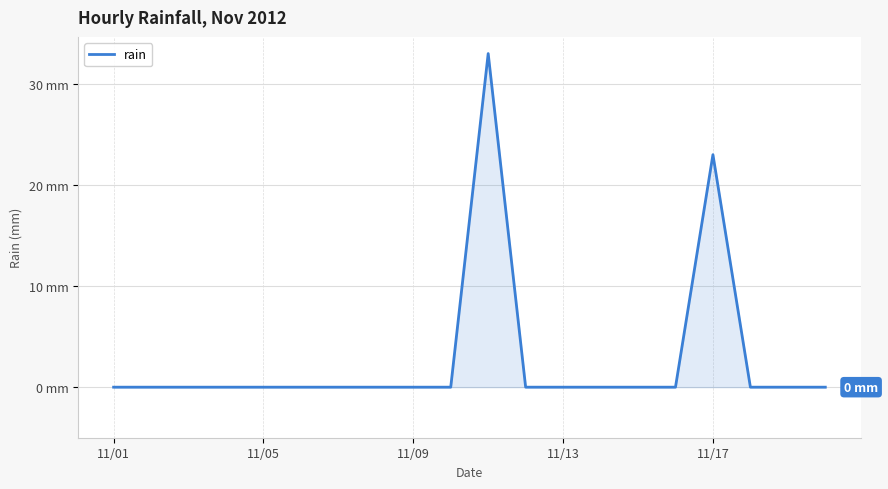

At which label is the value closest to 16?

11/17